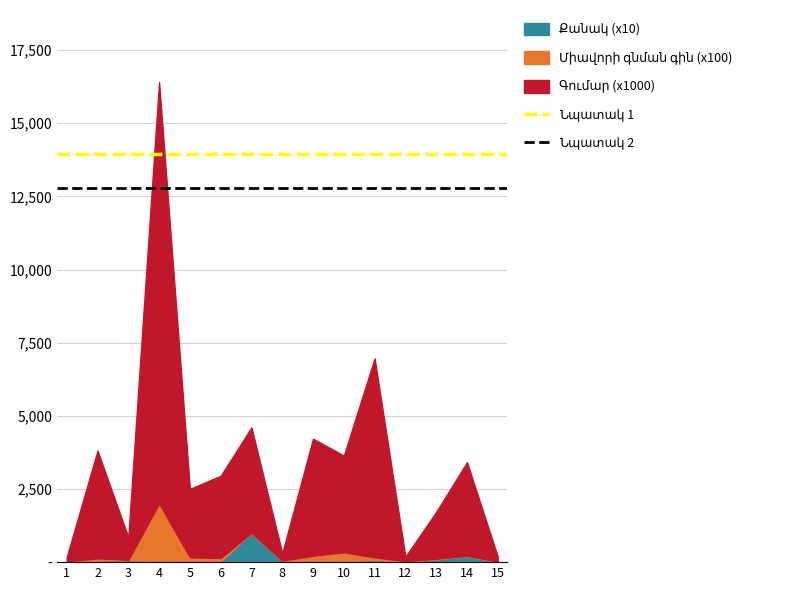

Does the chart have visible grid lines?

Yes